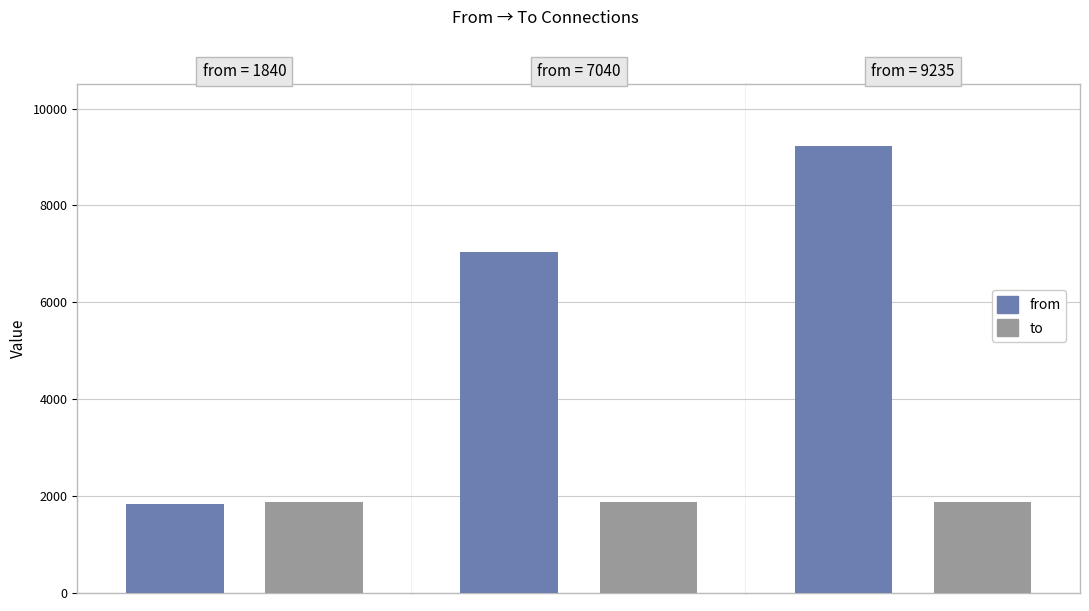

At 1840, list the series in order from largest to smallest.

to, from